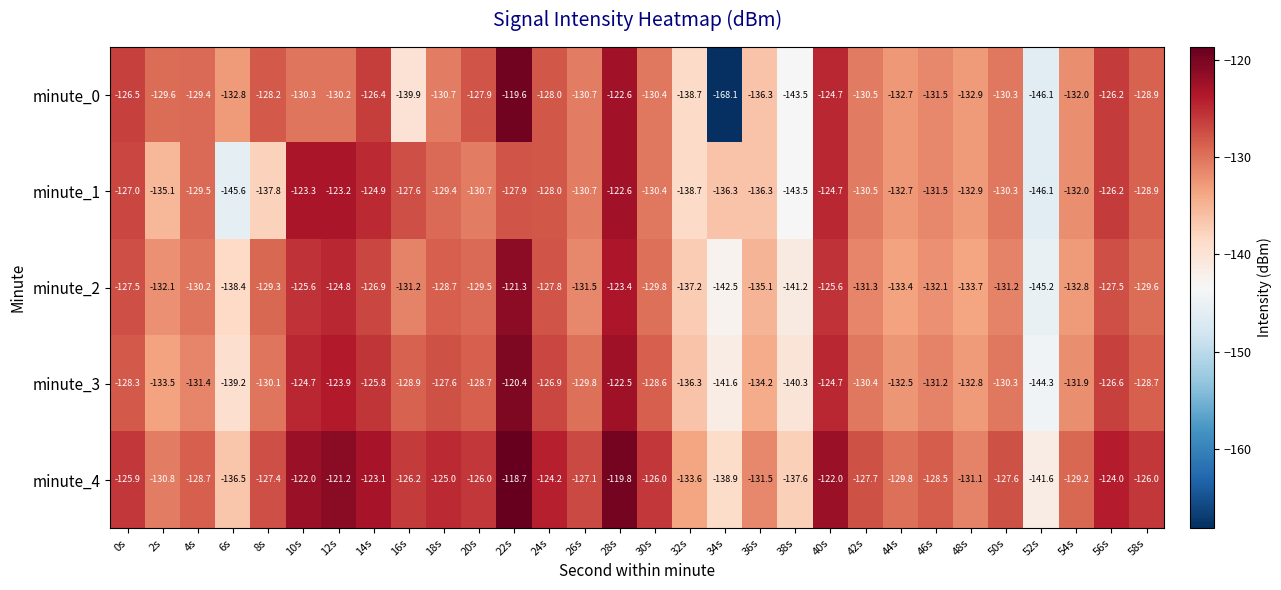

At which category is the sum across all series the highest?

22s